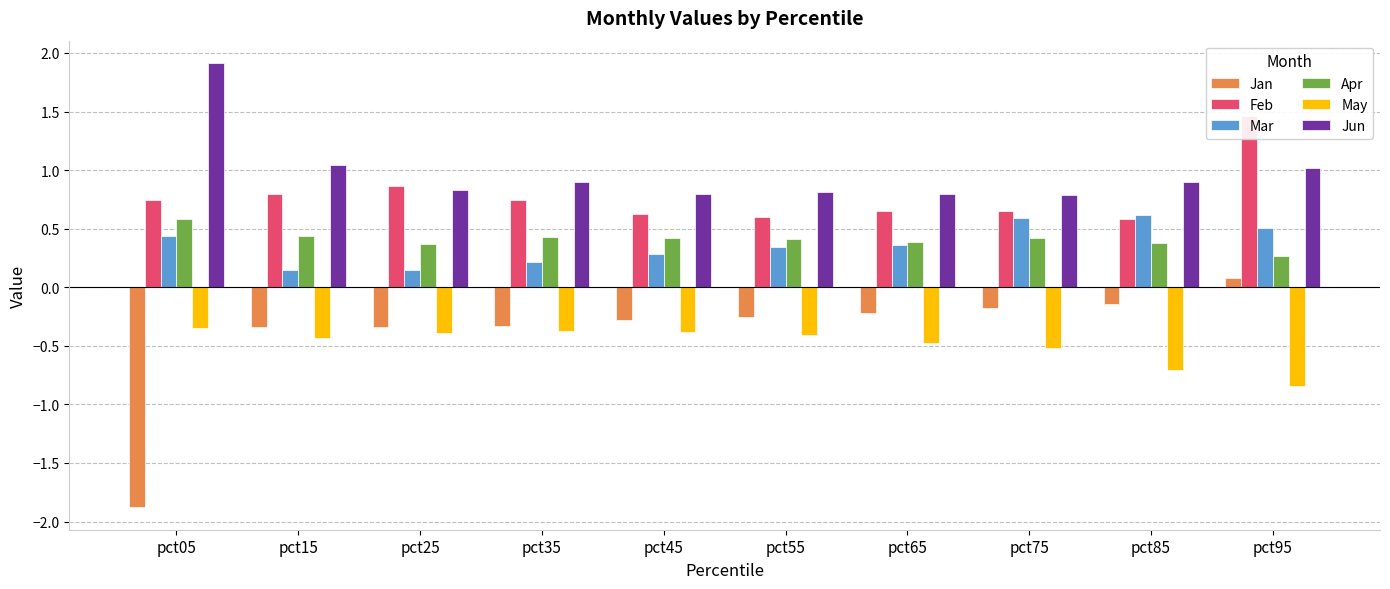

Reading left to right, list all the values displayed in this chart.

Jan: -1.9	-0.3	-0.3	-0.3	-0.3	-0.3	-0.2	-0.2	-0.1	0.1
Feb: 0.7	0.8	0.9	0.7	0.6	0.6	0.6	0.7	0.6	1.5
Mar: 0.4	0.2	0.2	0.2	0.3	0.3	0.4	0.6	0.6	0.5
Apr: 0.6	0.4	0.4	0.4	0.4	0.4	0.4	0.4	0.4	0.3
May: -0.3	-0.4	-0.4	-0.4	-0.4	-0.4	-0.5	-0.5	-0.7	-0.8
Jun: 1.9	1.0	0.8	0.9	0.8	0.8	0.8	0.8	0.9	1.0